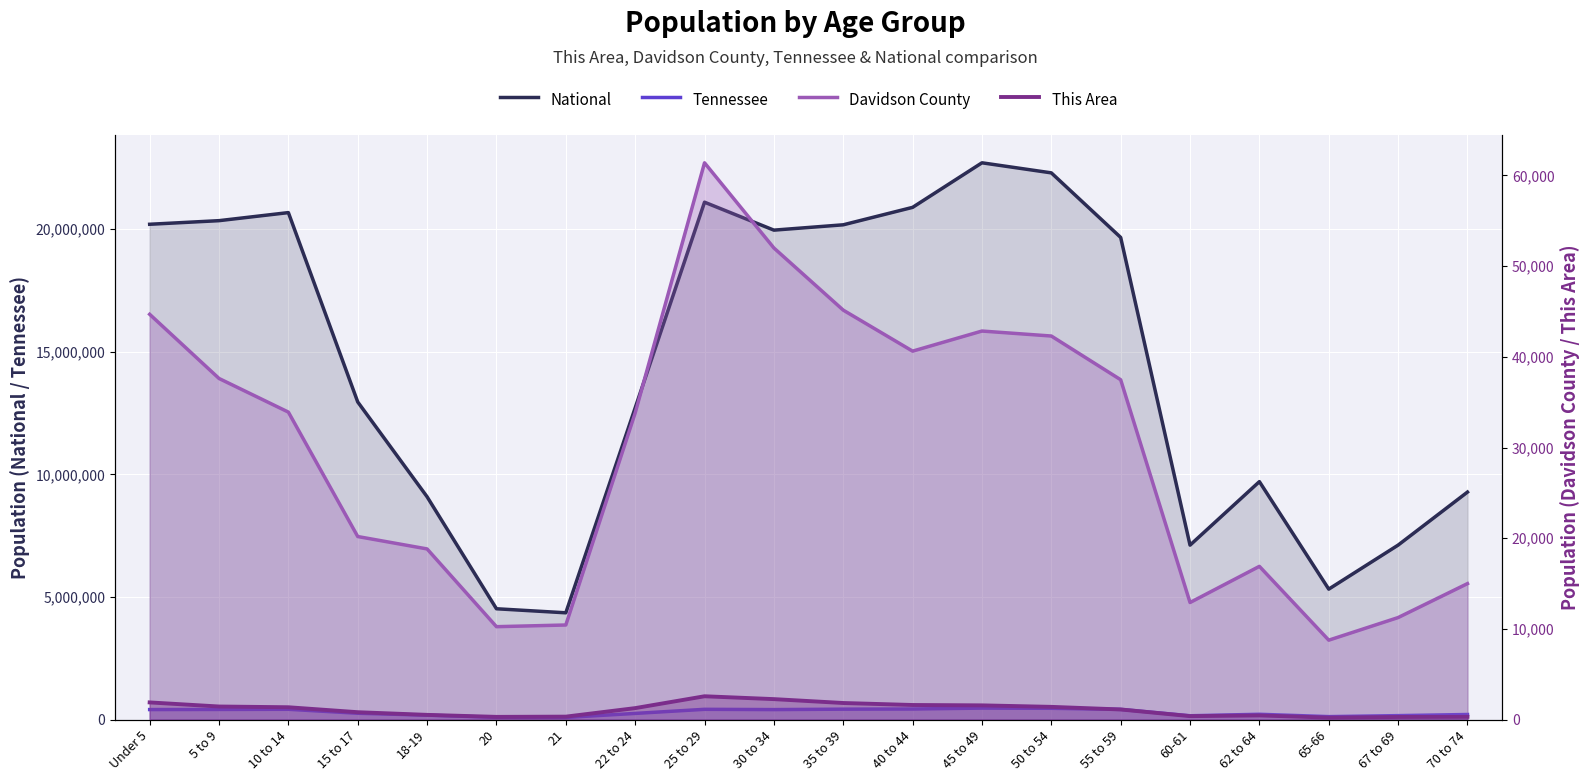

Is the value of This Area at 20 greater than the value of Davidson County at 70 to 74?

No